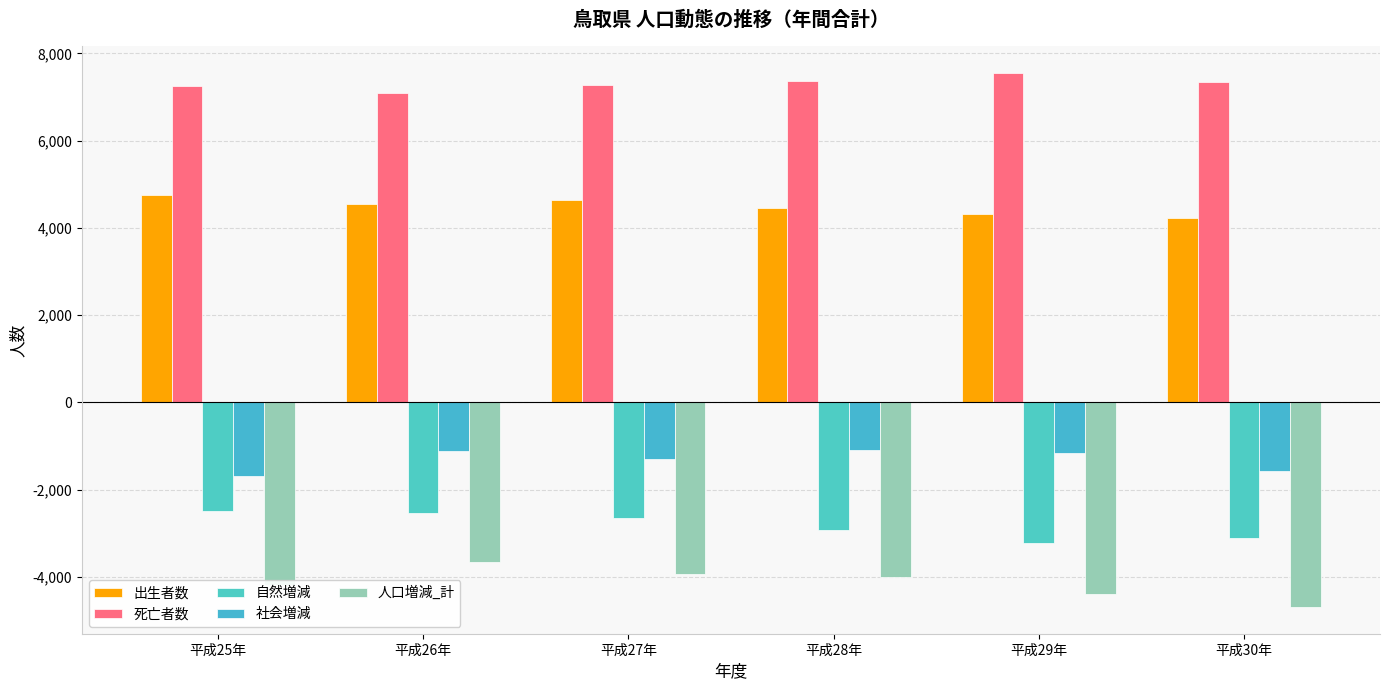

How many series are shown in this chart?

5